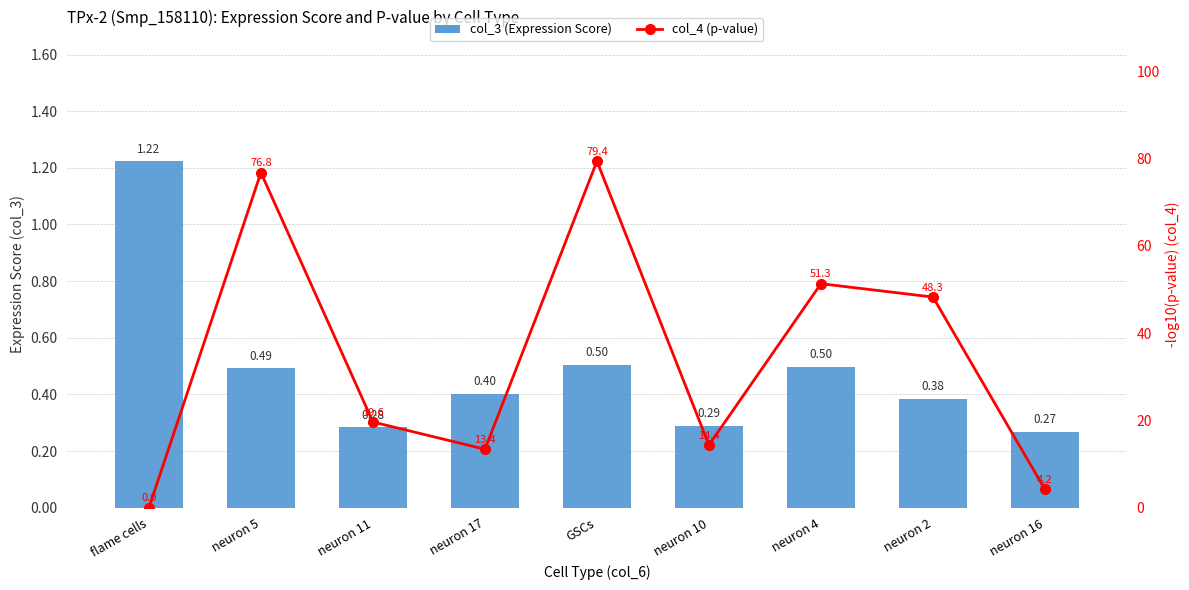

At neuron 17, list the series in order from largest to smallest.

col_4 (p-value), col_3 (Expression Score)